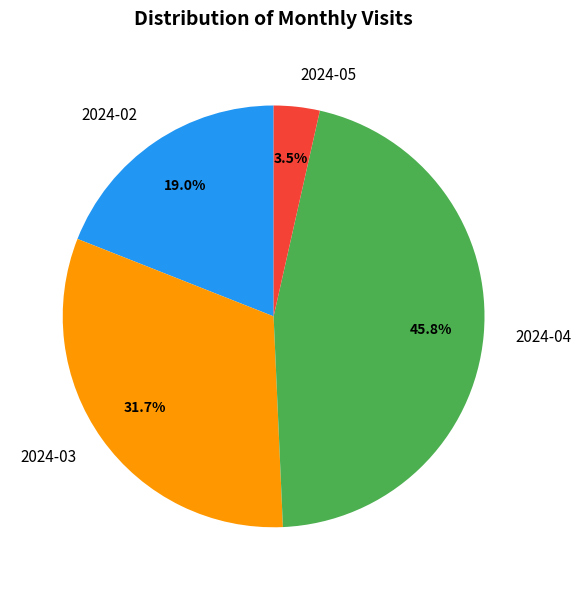

Count the number of slices in the pie.

4